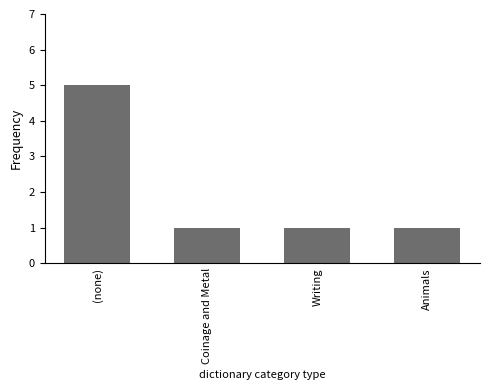

What is the average value?

2